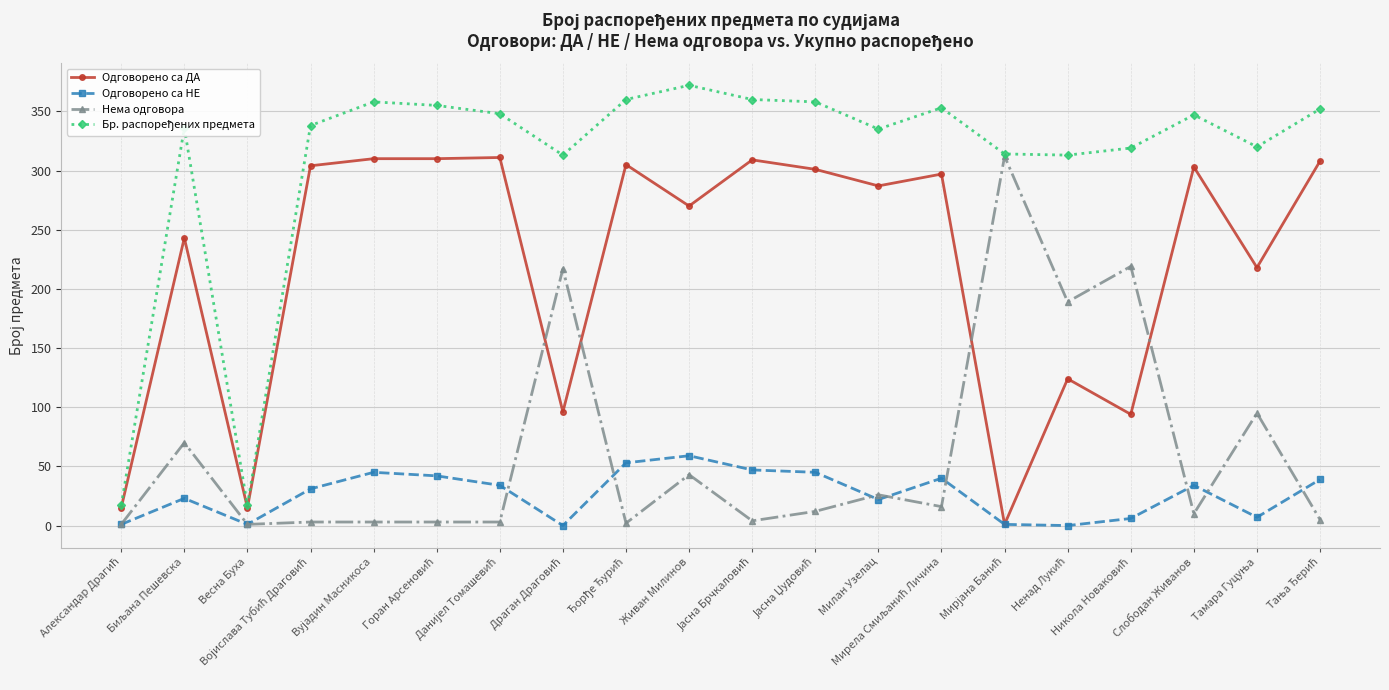

What is the highest value of the Нема одговора series?

312